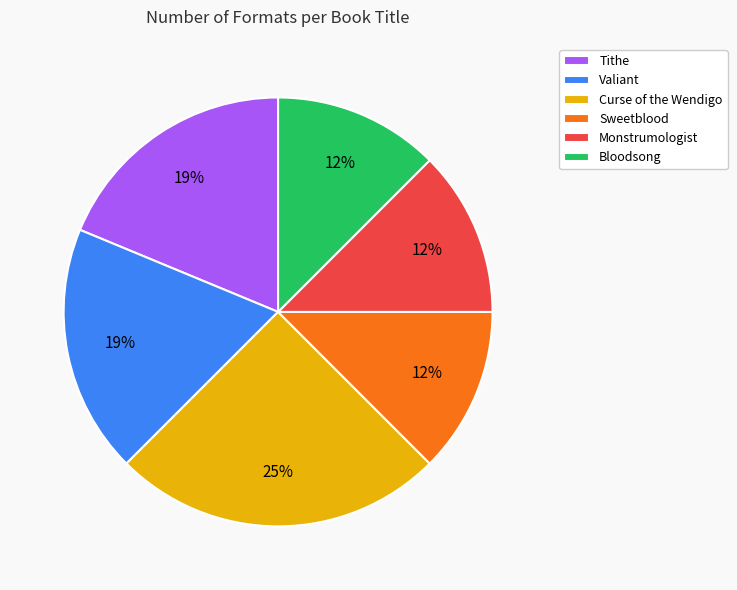

Which has a higher value, Sweetblood or Curse of the Wendigo?

Curse of the Wendigo